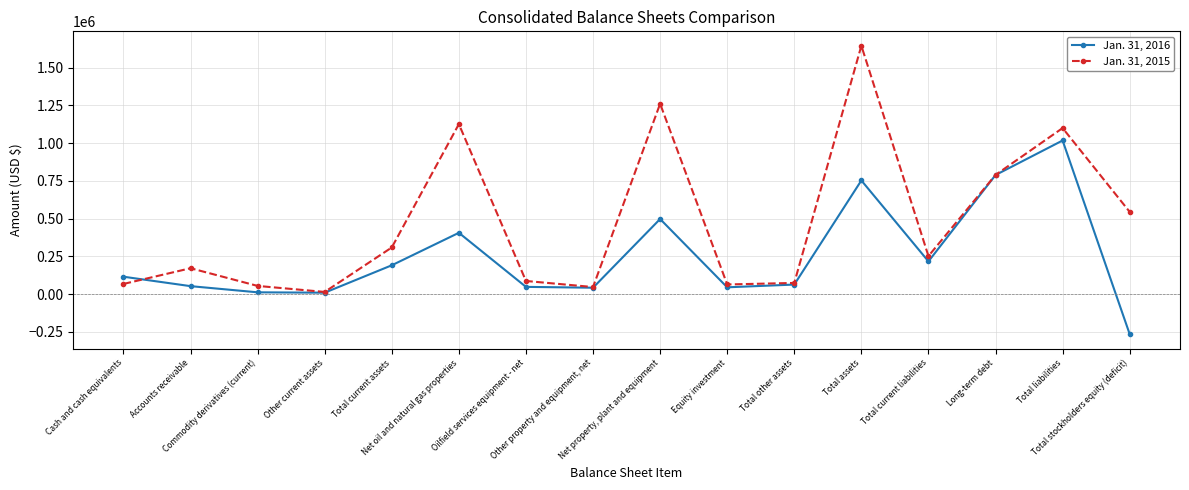

Is the value of Jan. 31, 2016 at Equity investment greater than the value of Jan. 31, 2015 at Total stockholders equity (deficit)?

No